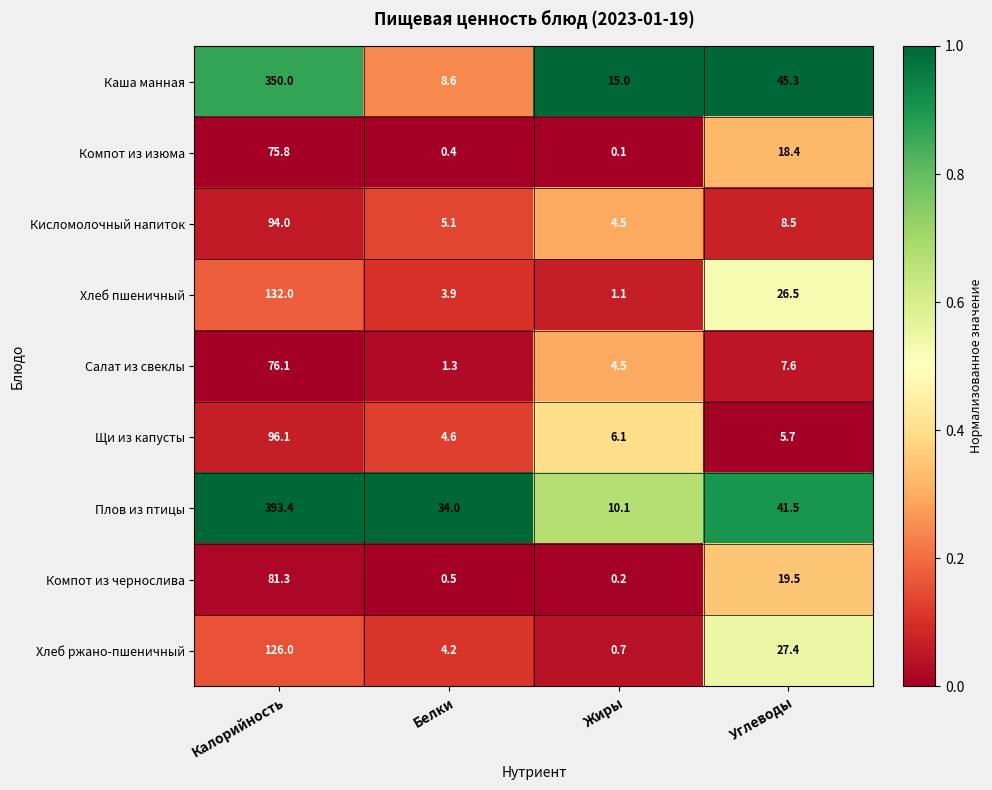

Where does the Щи из капусты series first go above 6?

Калорийность